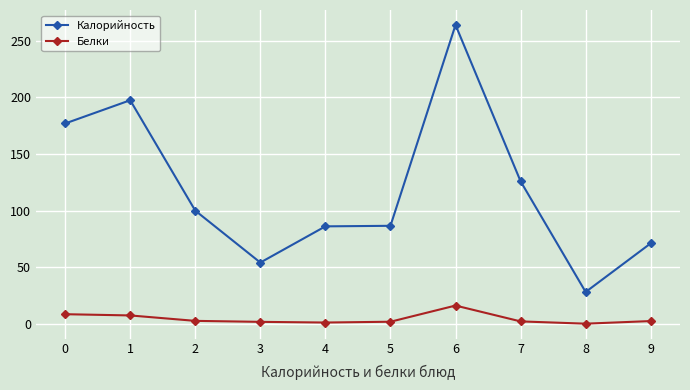

Is it true that Белки equals 2.0 at 7?

True